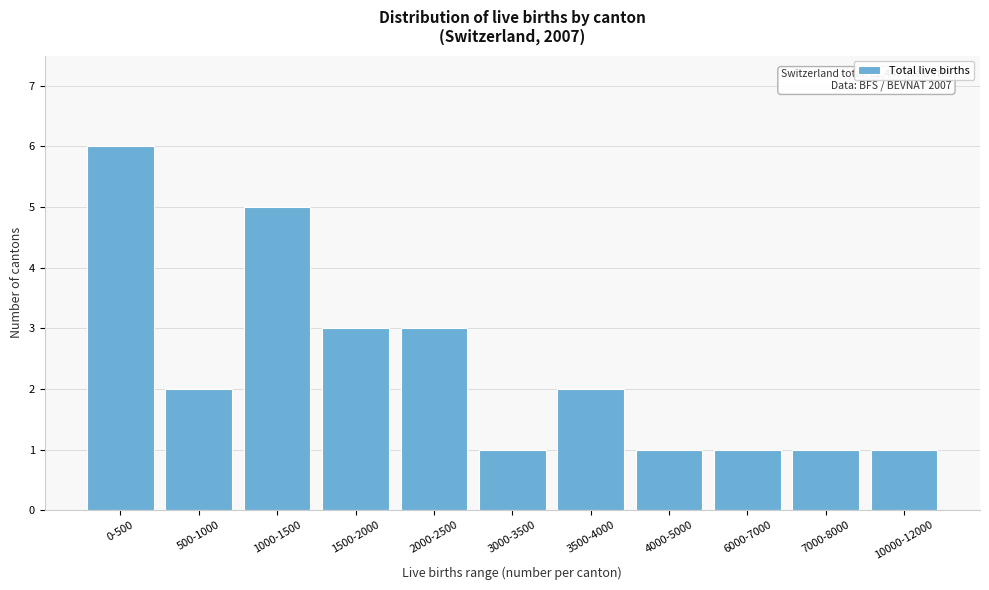

Reading right to left, what are all the values shown in this chart?

1	1	1	1	2	1	3	3	5	2	6